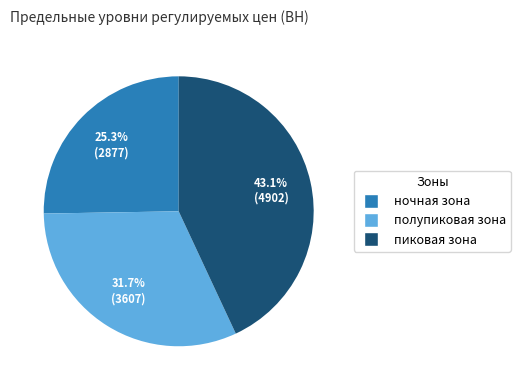

Approximately how many times larger is the value at полупиковая зона compared to ночная зона?

1.3